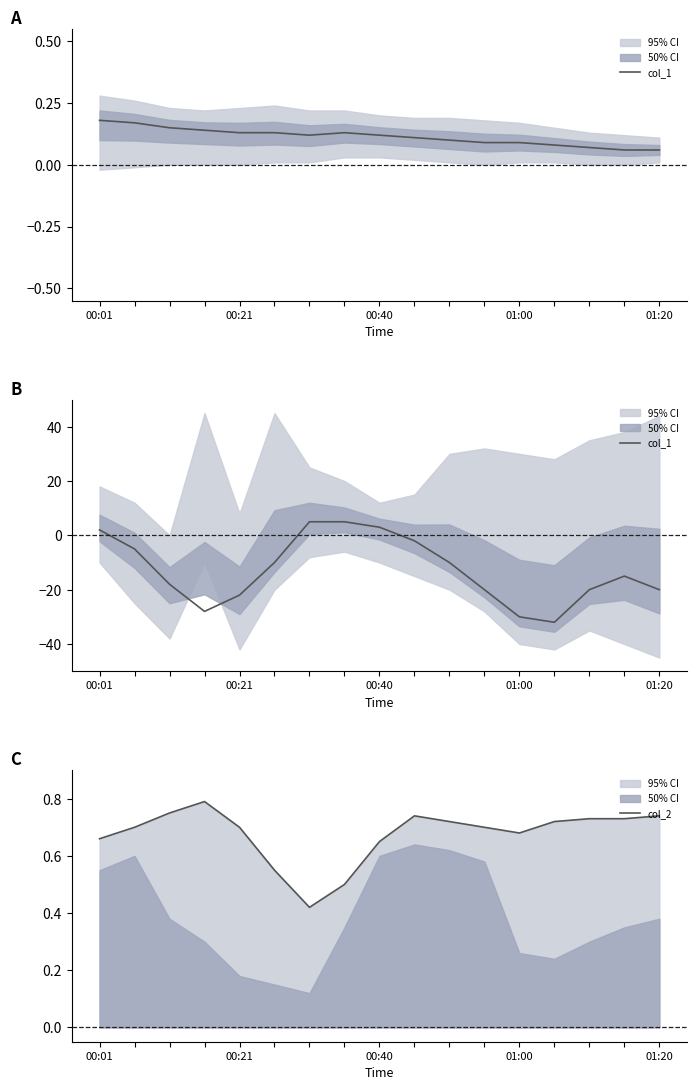

How many times do col_1 and col_2 cross each other?

3